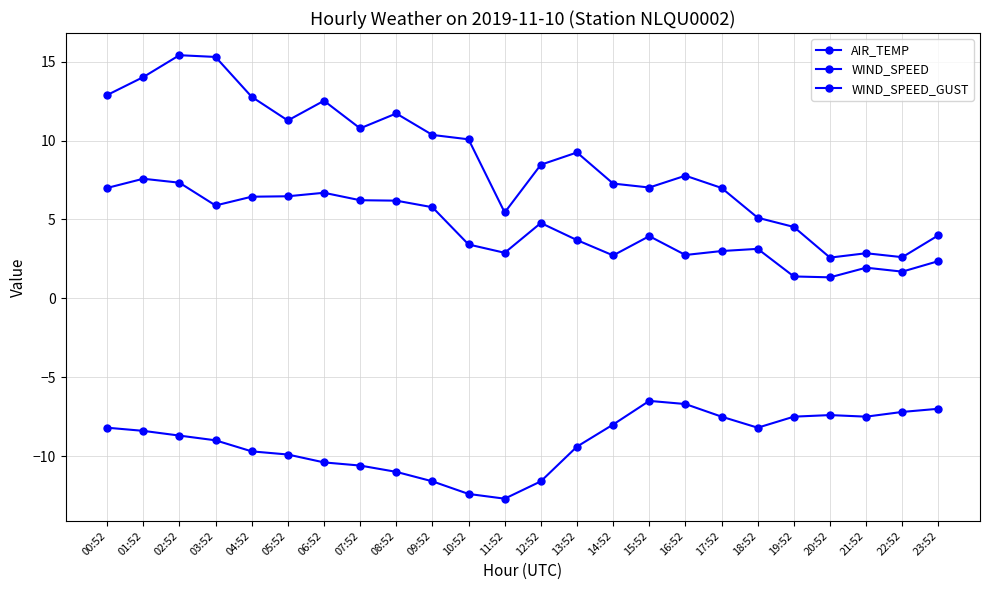

True or false: WIND_SPEED and WIND_SPEED_GUST cross at least once.

False